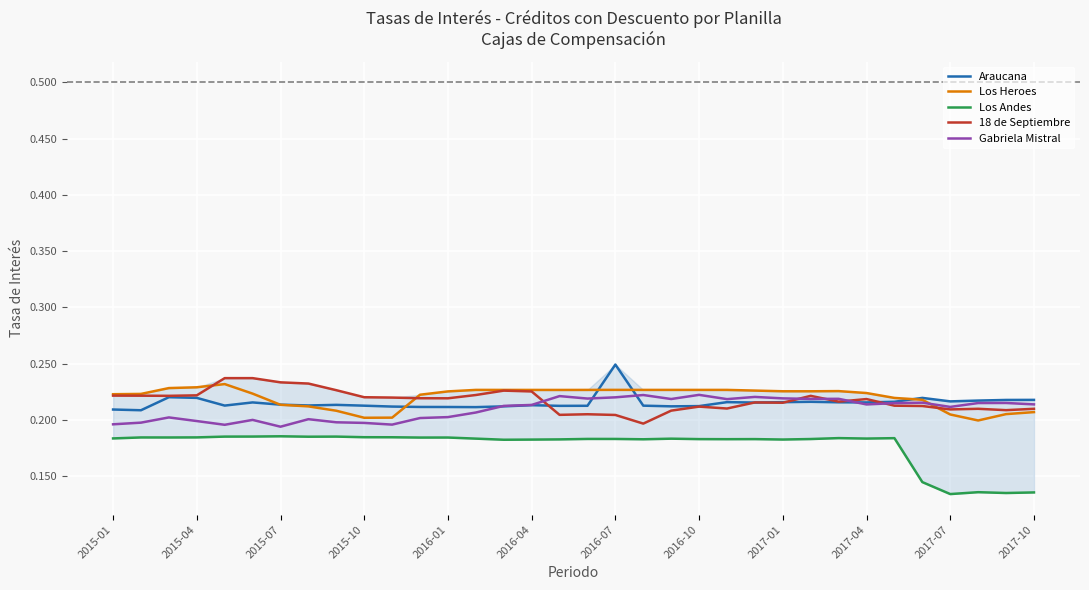

Which series has the widest spread of values?

Los Andes